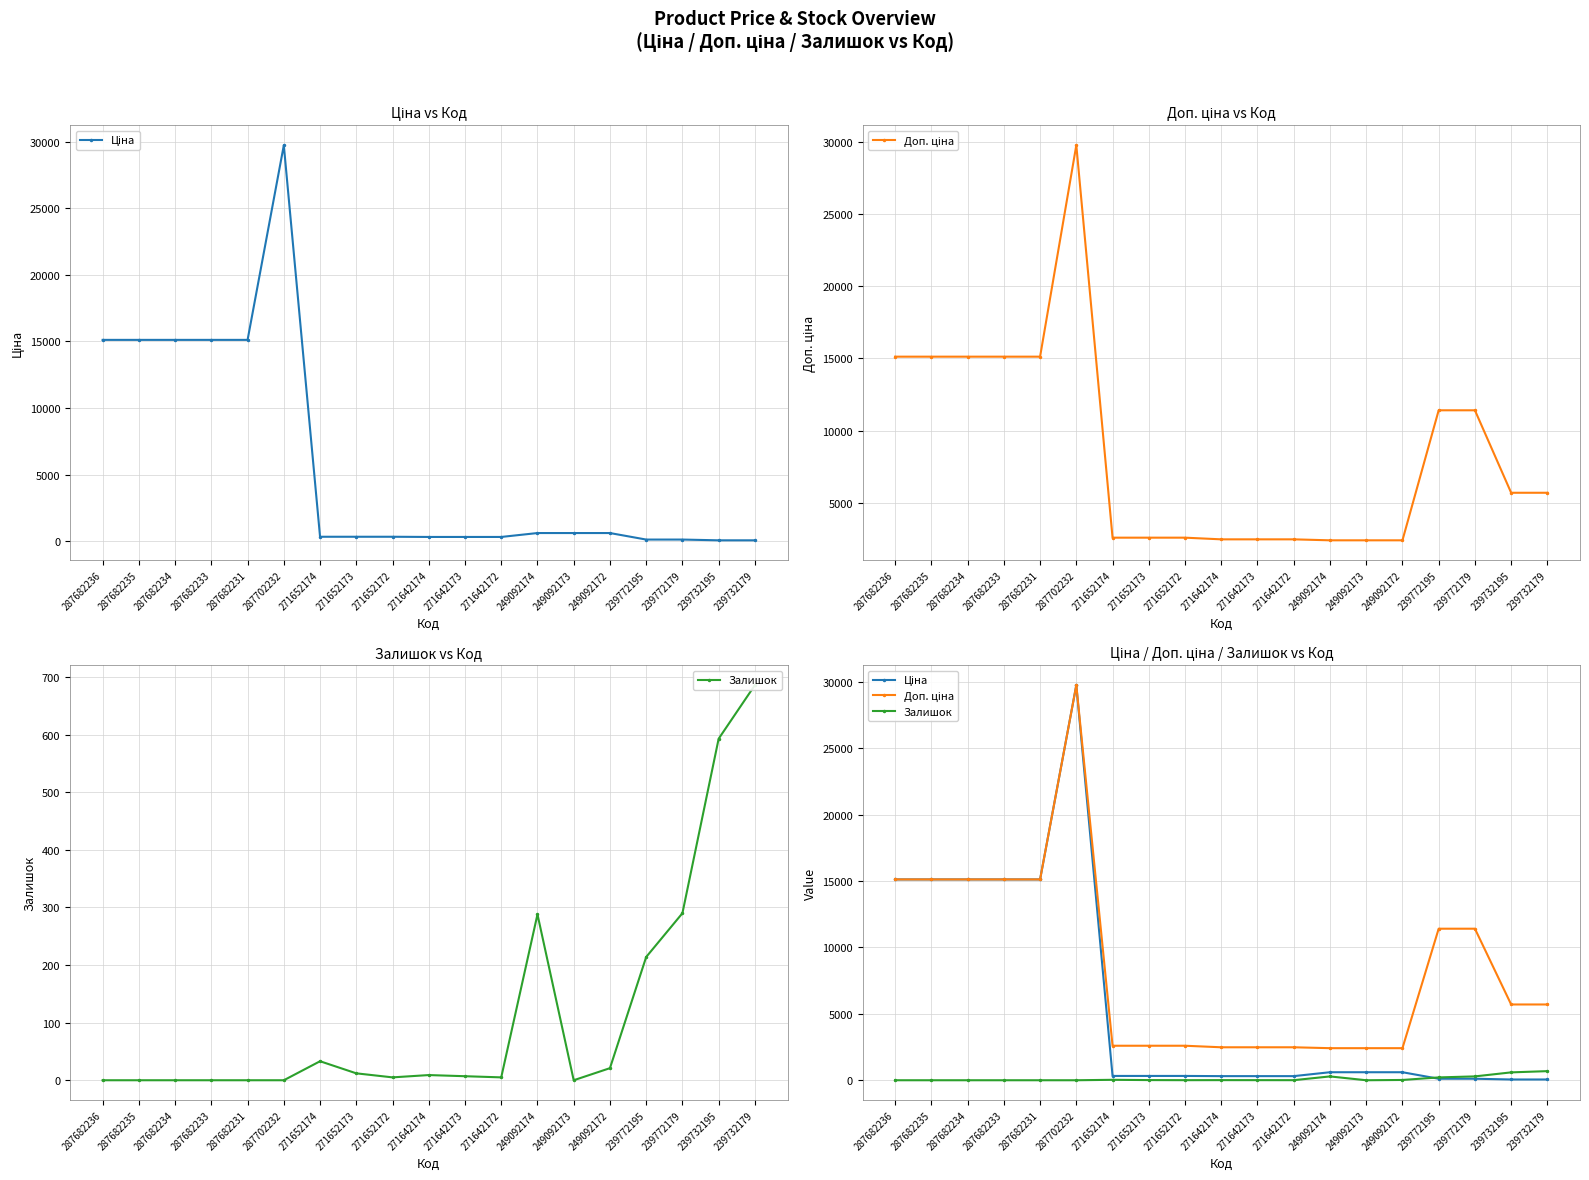

What is the average value of the Доп. ціна series?

8529.7